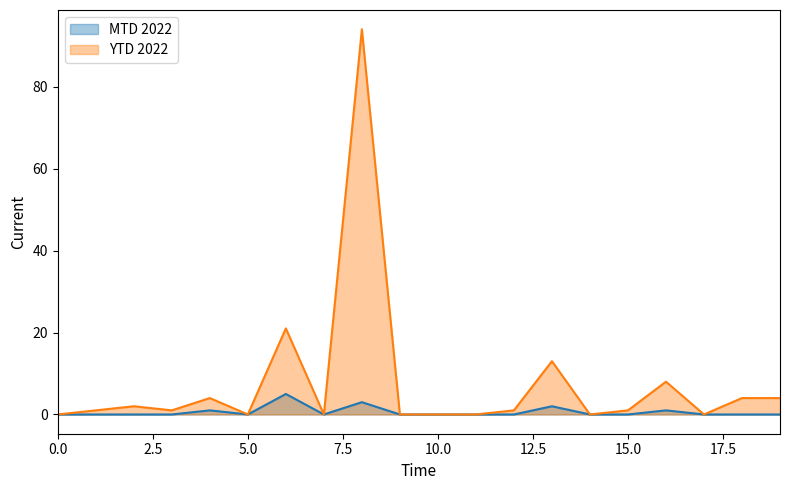

What is the greatest value displayed?

94